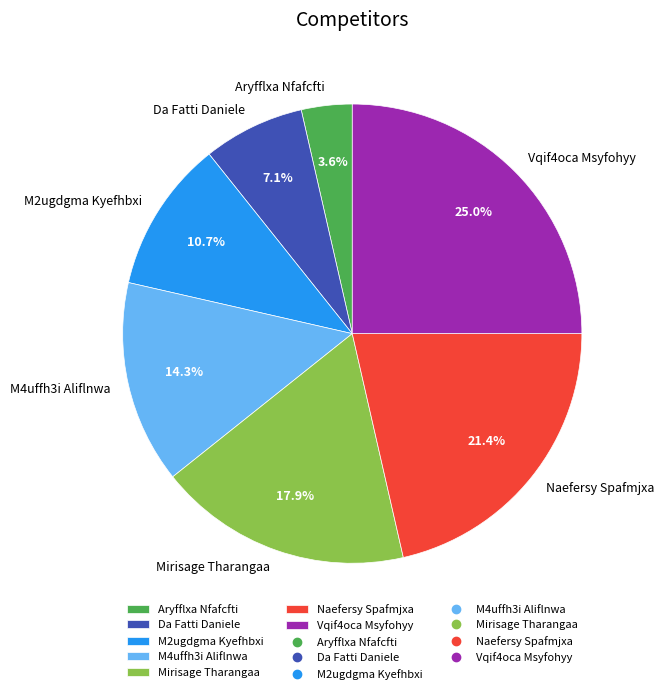

Does Vqif4oca Msyfohyy account for over 50% of the chart?

No